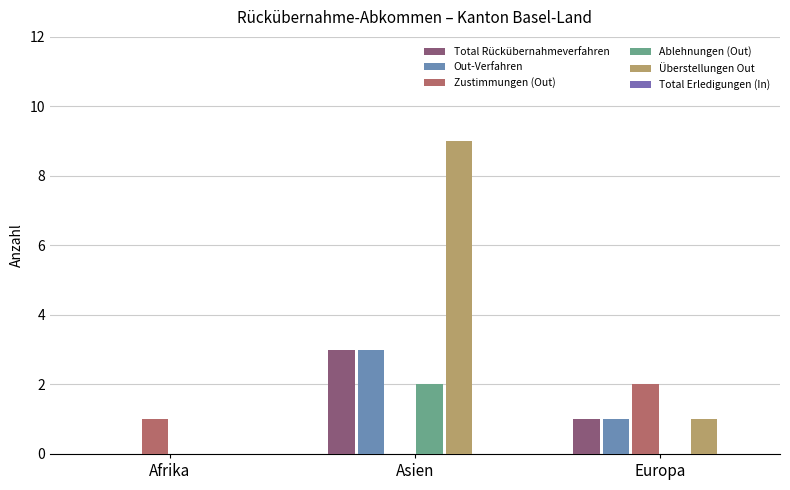

What is the total value across all series at Europa?

5